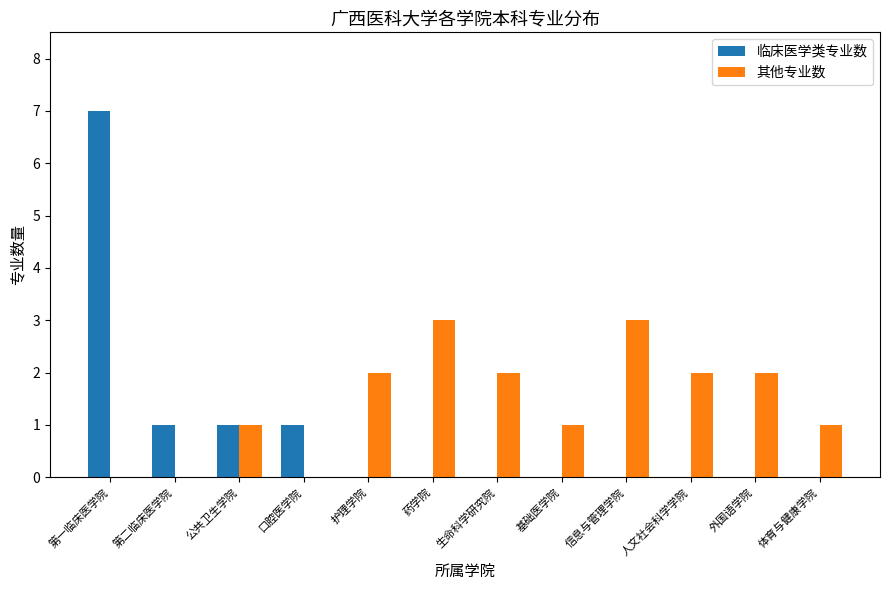

Is it true that 临床医学类专业数 equals 1 at 口腔医学院?

True